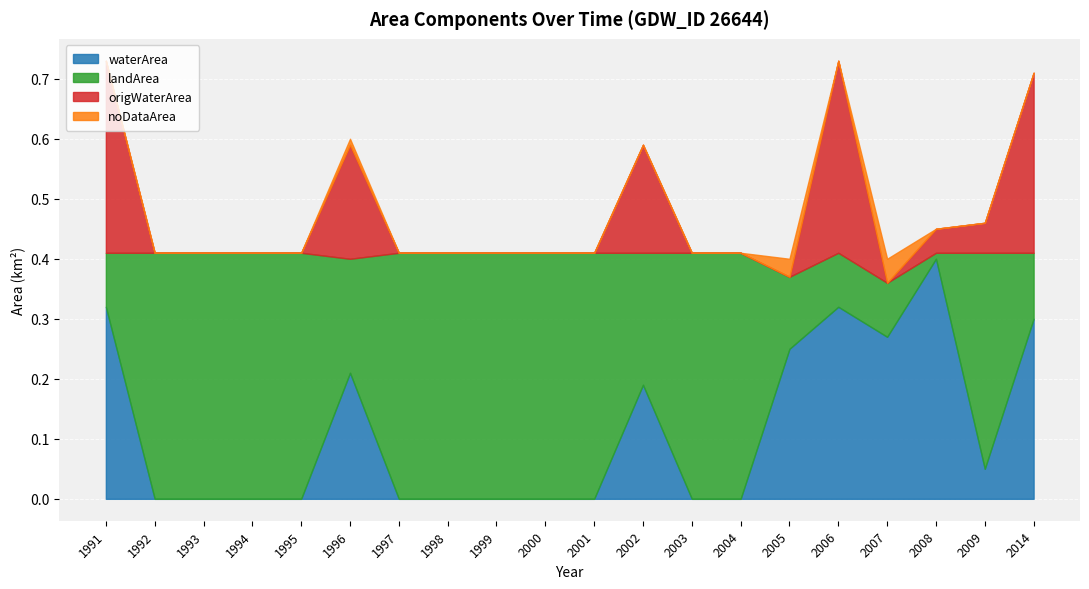

How many waterArea values are between 0 and 1?

20